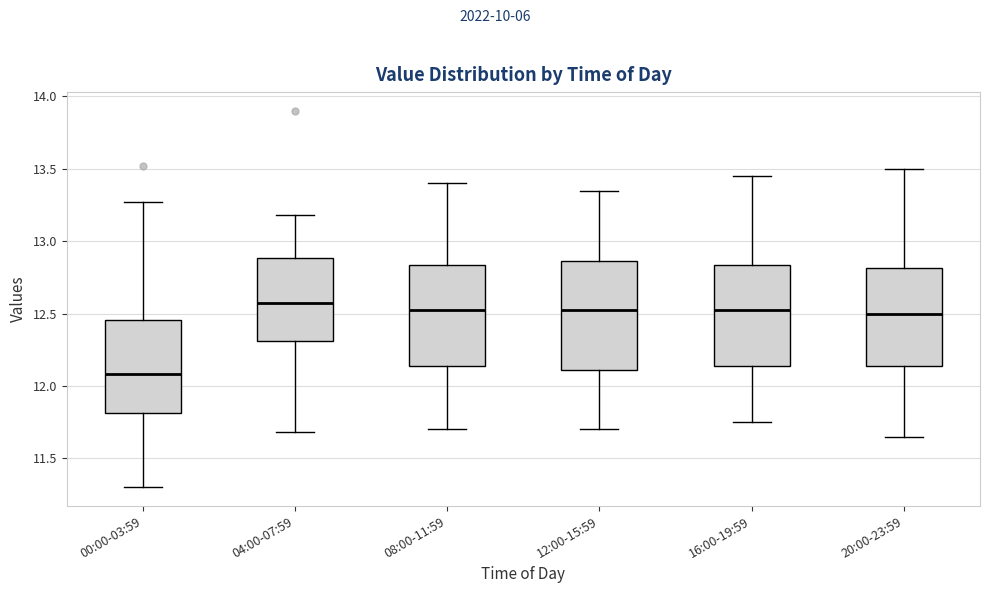

Reading left to right, read every box against the y-axis: the position of its median line, the range the box covers, and the ends of its whiskers. The values are not printed on the chart, so give them approximately, as read against the axis.

00:00-03:59: median 12.10, box 11.80 to 12.45, whiskers 11.30 to 13.25
04:00-07:59: median 12.60, box 12.30 to 12.90, whiskers 11.70 to 13.20
08:00-11:59: median 12.55, box 12.15 to 12.85, whiskers 11.70 to 13.40
12:00-15:59: median 12.55, box 12.10 to 12.85, whiskers 11.70 to 13.35
16:00-19:59: median 12.55, box 12.15 to 12.85, whiskers 11.75 to 13.45
20:00-23:59: median 12.50, box 12.15 to 12.80, whiskers 11.65 to 13.50